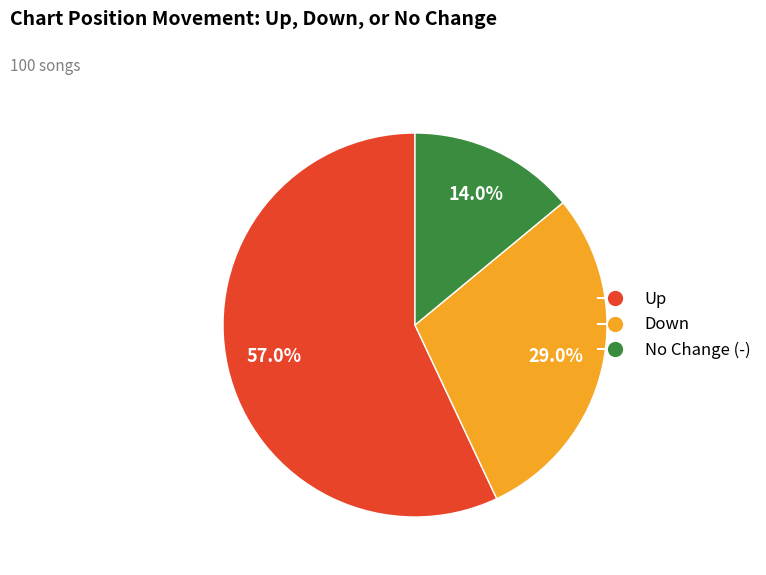

How many segments does this pie chart have?

3